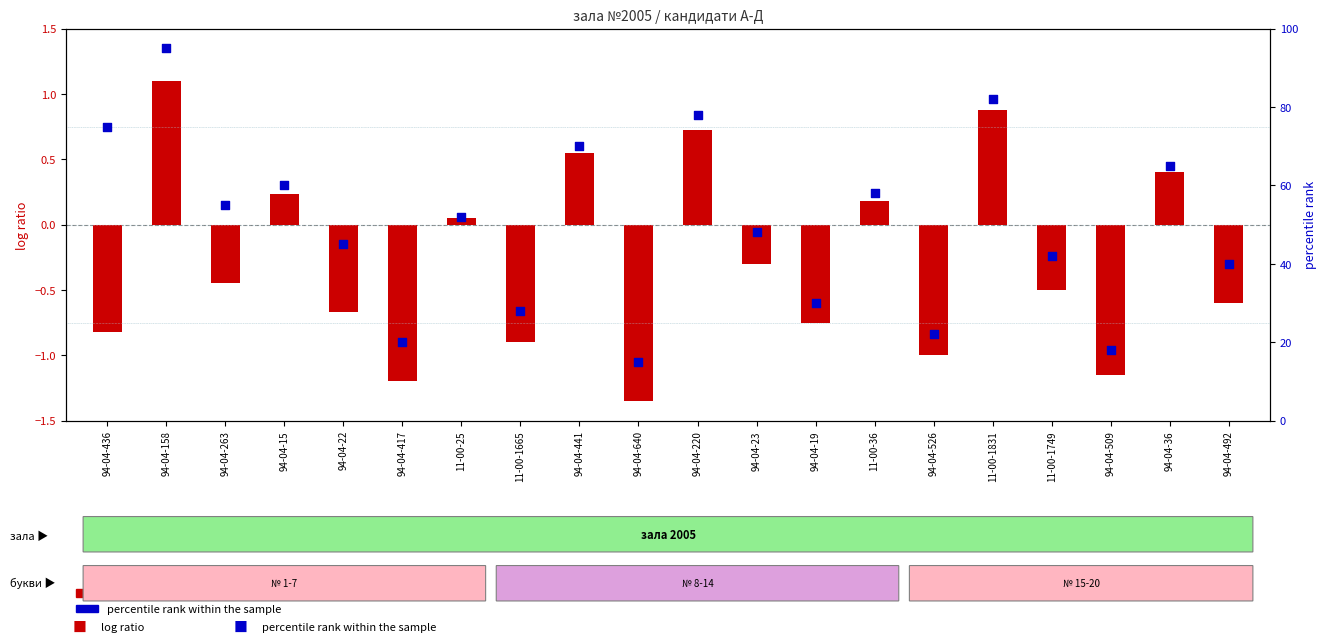

Which series reaches the minimum Y coordinate?

log ratio